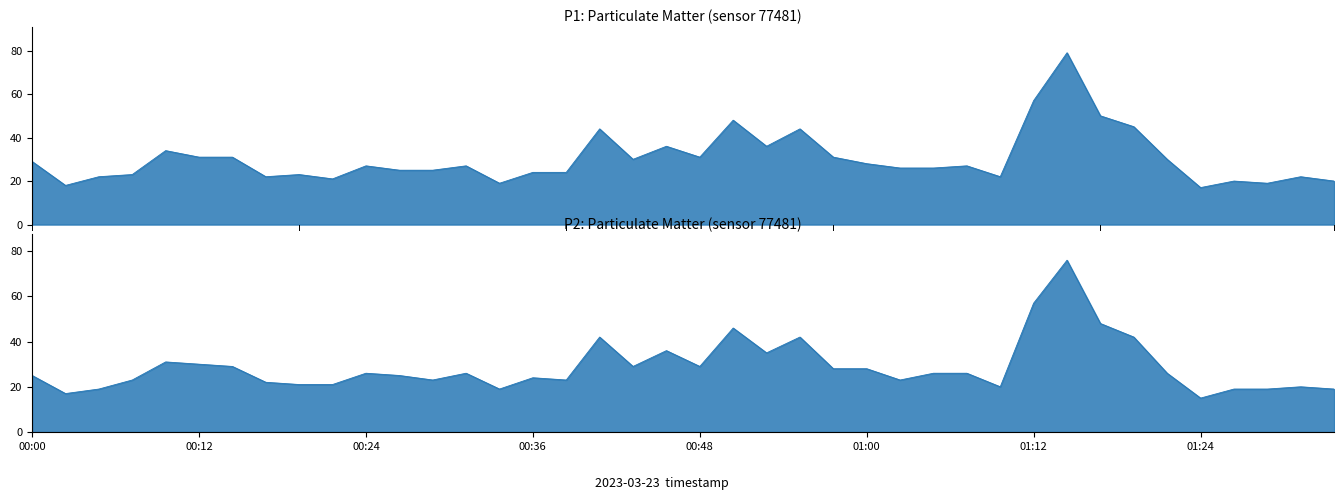

Is it true that P1 equals 23 at 01:17?

False